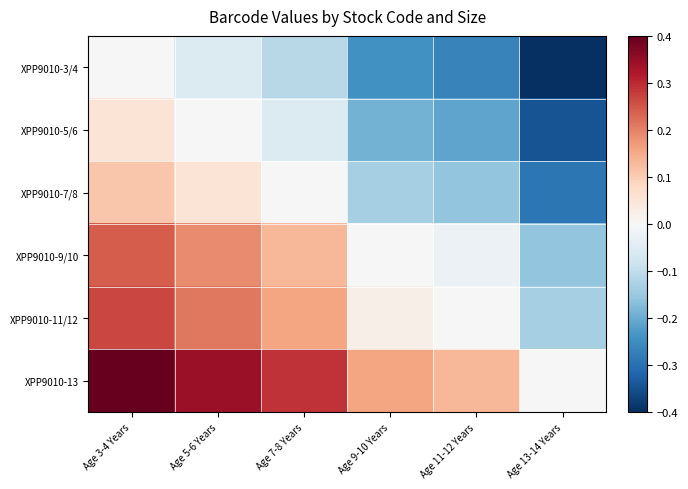

At which category is the sum across all series the highest?

Age 3-4 Years